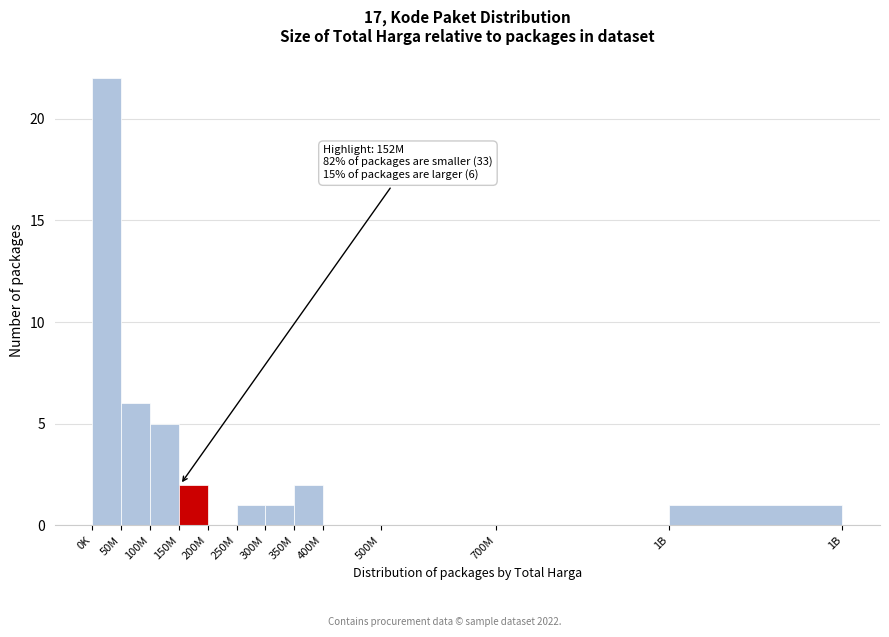

Reading right to left, what are all the values shown in this chart?

1B=1	700M=0	500M=0	400M=0	350M=2	300M=1	250M=1	200M=0	150M=2	100M=5	50M=6	0K=22